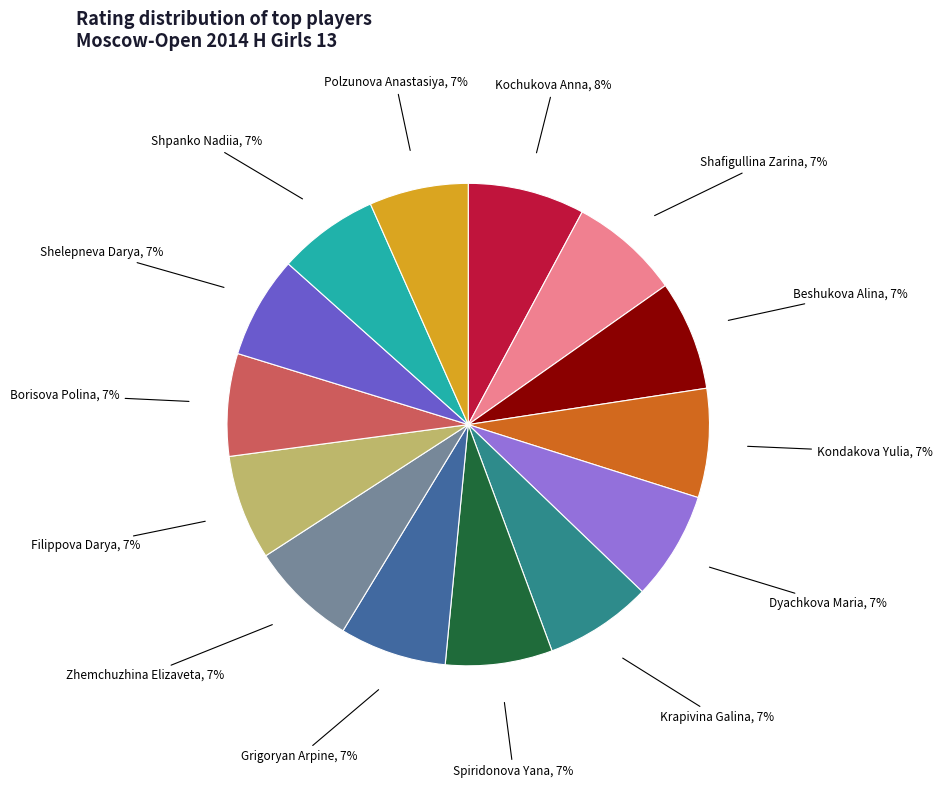

Is there any slice that represents more than half of the pie?

No